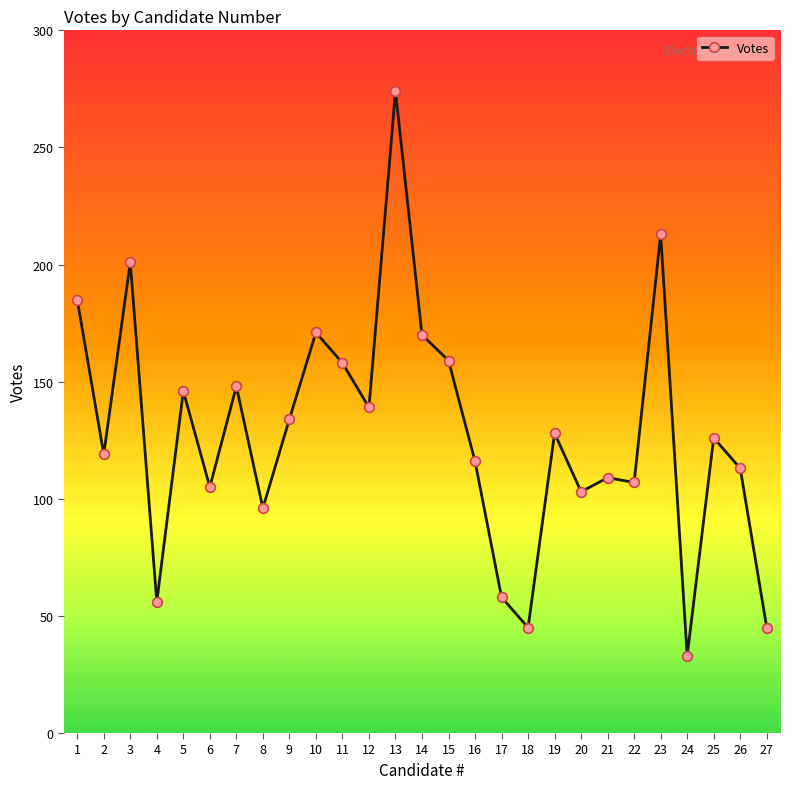

True or false: there are more than 0 points higher than both neighbors.

True